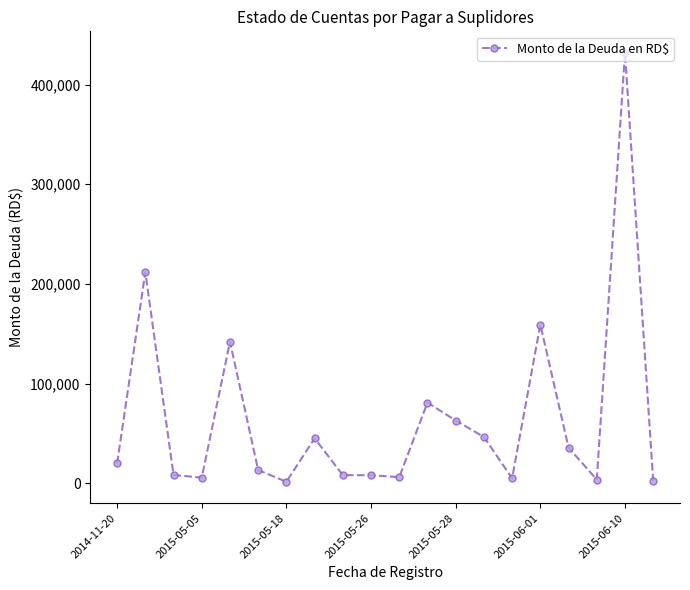

What is the maximum value shown in the chart?

431920.6